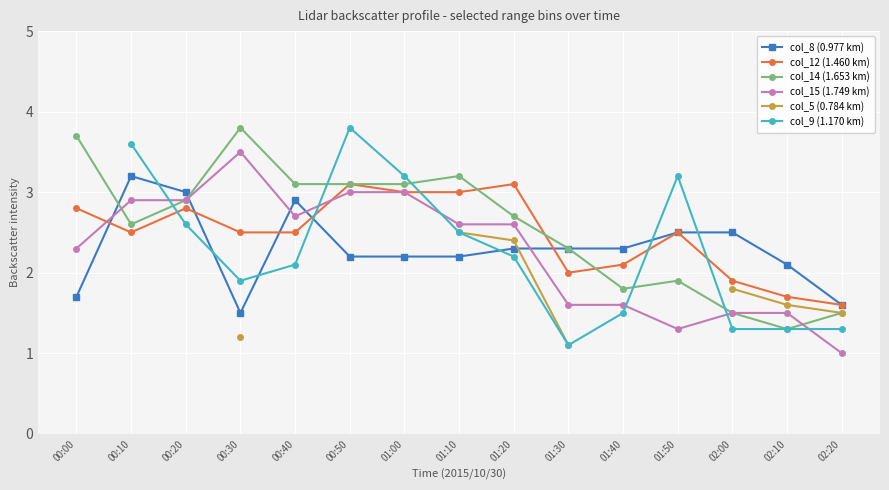

At which category does col_14 (1.653 km) reach its first local peak?

00:30